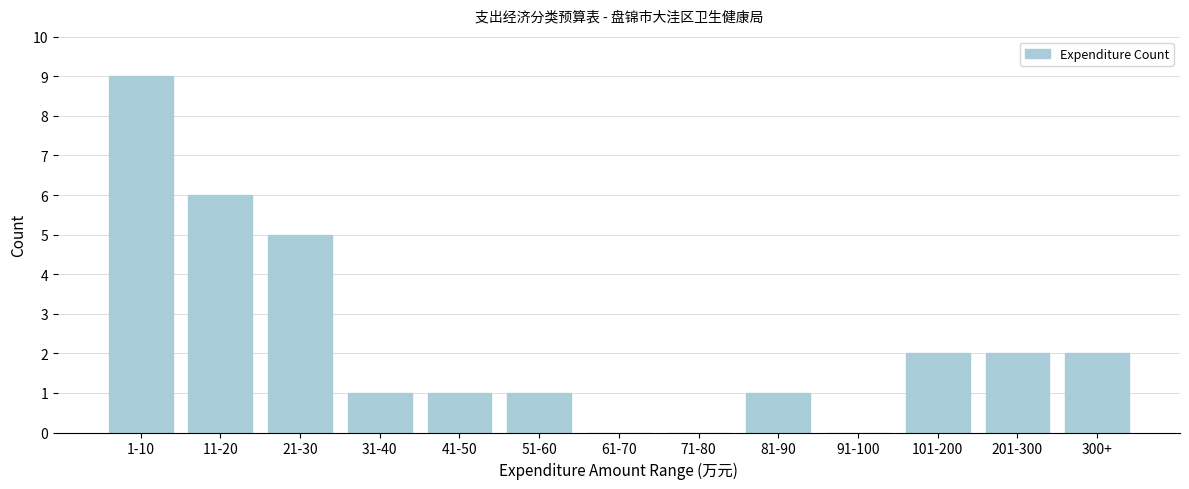

Reading left to right, transcribe all the data shown in this chart.

1-10=9	11-20=6	21-30=5	31-40=1	41-50=1	51-60=1	61-70=0	71-80=0	81-90=1	91-100=0	101-200=2	201-300=2	300+=2